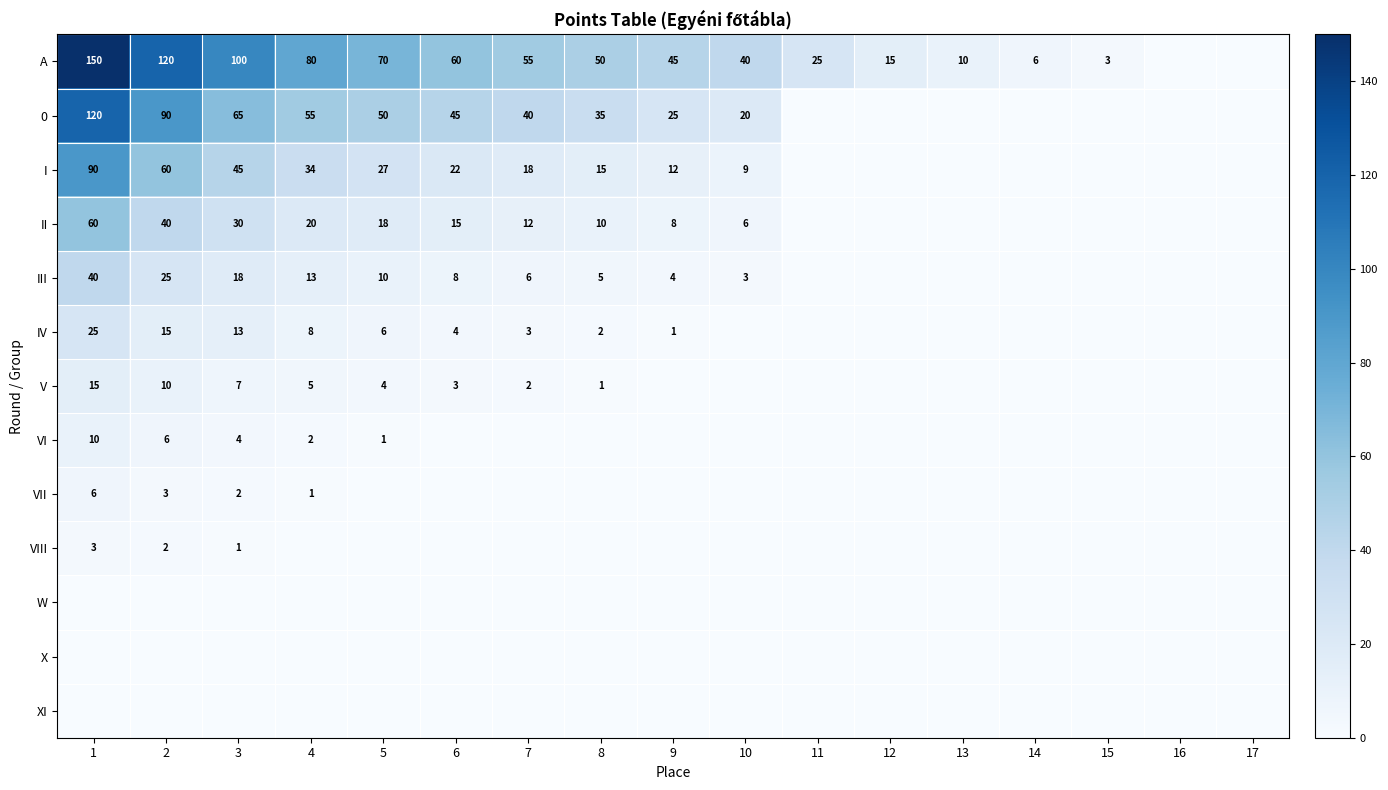

At which category is the sum across all series the highest?

1